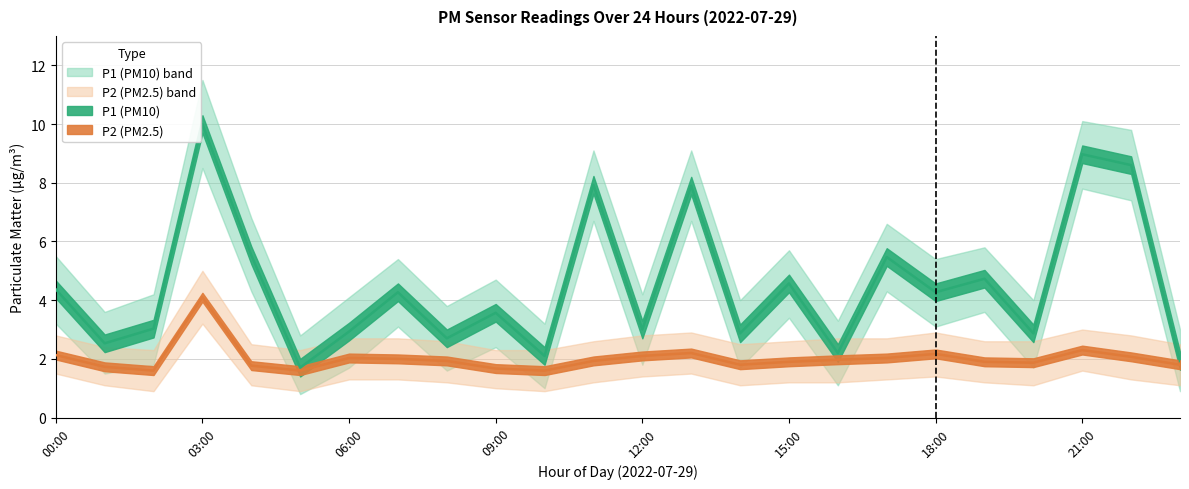

Between 18:00 and 11:00, which is larger?

11:00